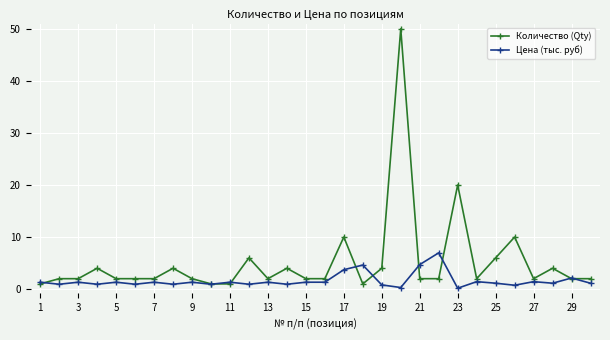

Rank the series by their average value, from highest to lowest.

Количество (Qty), Цена (тыс. руб)